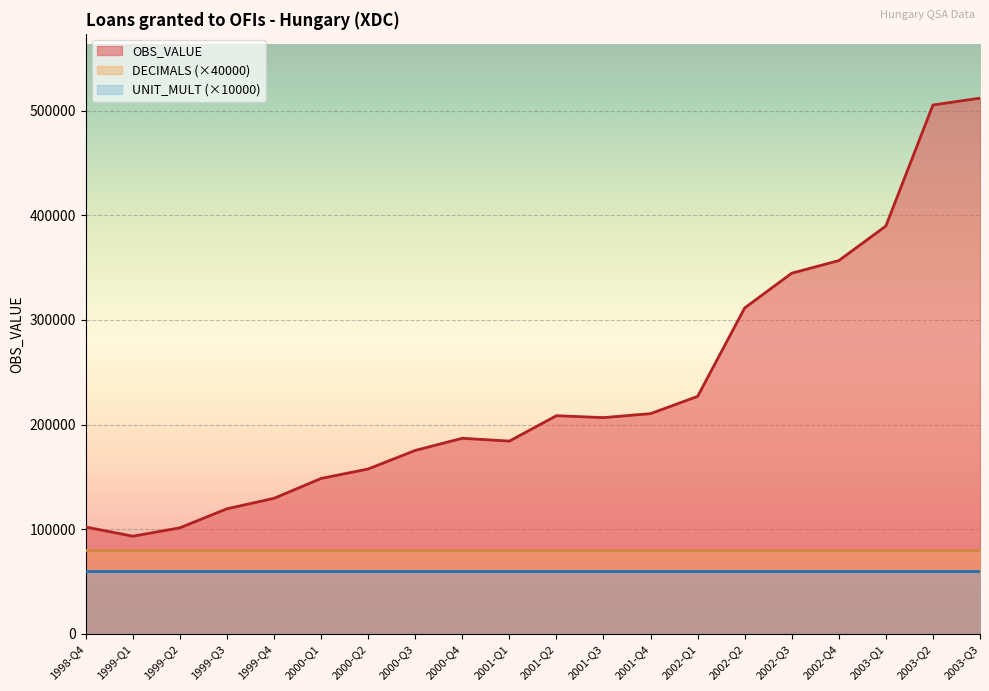

What position from the right is 2001-Q3?

9